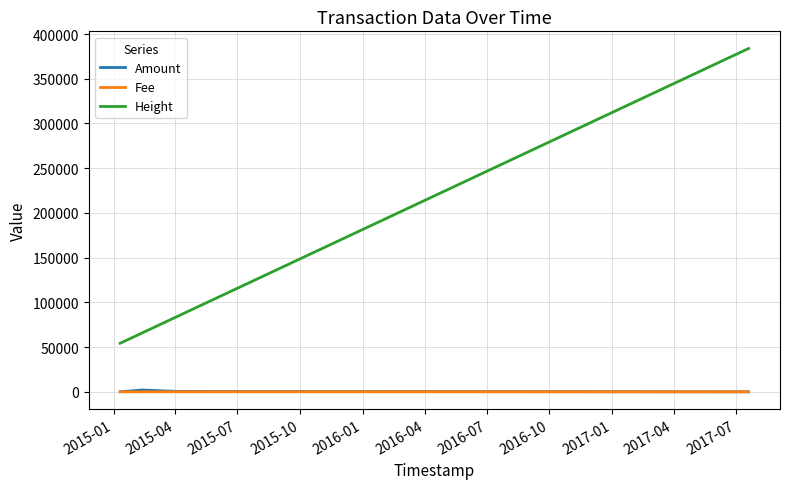

Which series has the largest range (max minus min)?

Height